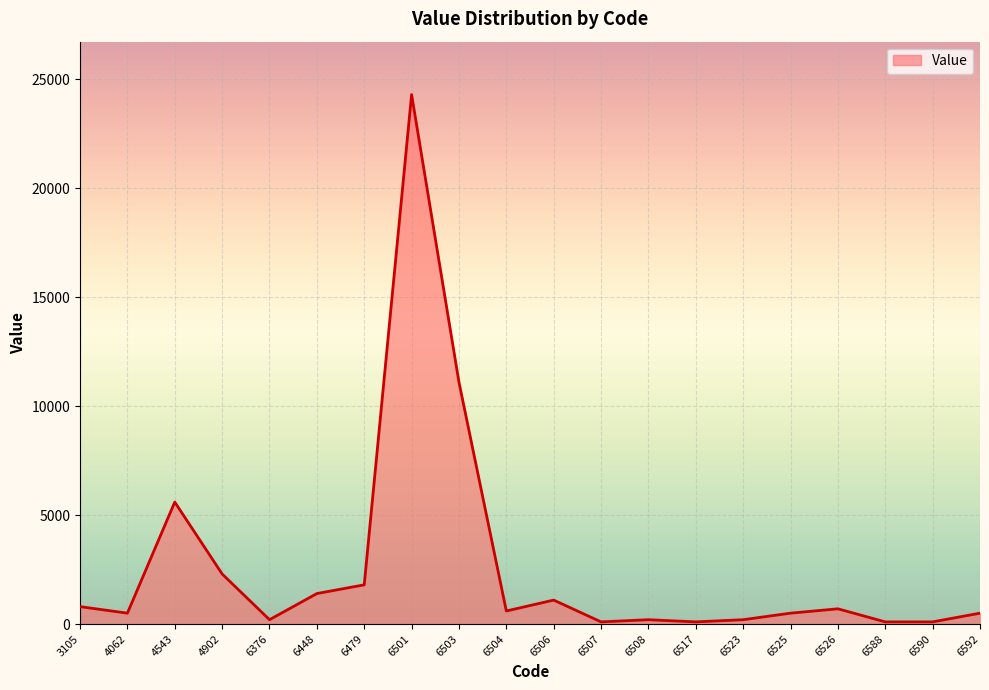

What is the greatest value displayed?

24300